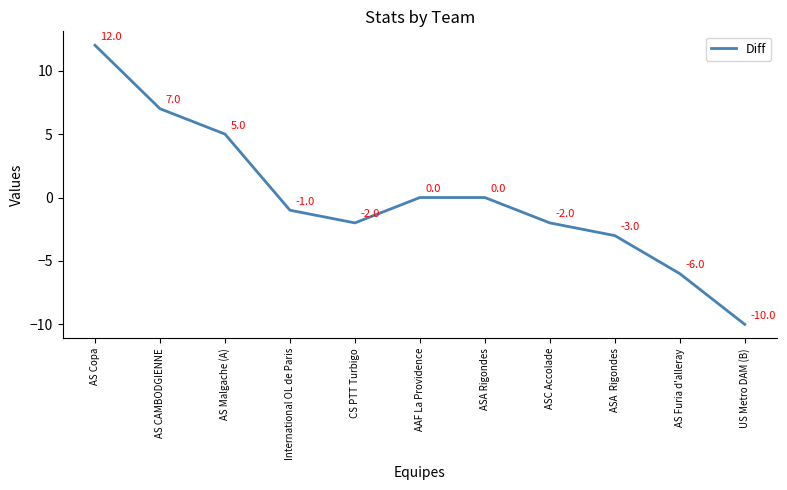

Reading left to right, list all the values displayed in this chart.

AS Copa=12	AS CAMBODGIENNE=7	AS Malgache (A)=5	International OL de Paris=-1	CS PTT Turbigo=-2	AAF La Providence=0	ASA Rigondes=0	ASC Accolade=-2	ASA  Rigondes=-3	AS Furia d'alleray=-6	US Metro DAM (B)=-10